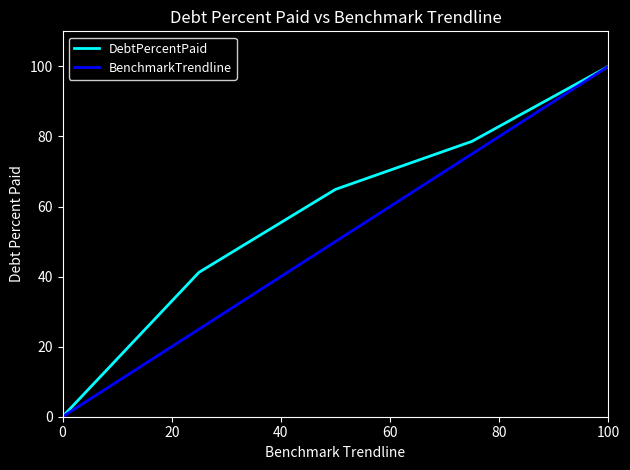

Is this an area chart (filled region under the line)?

No